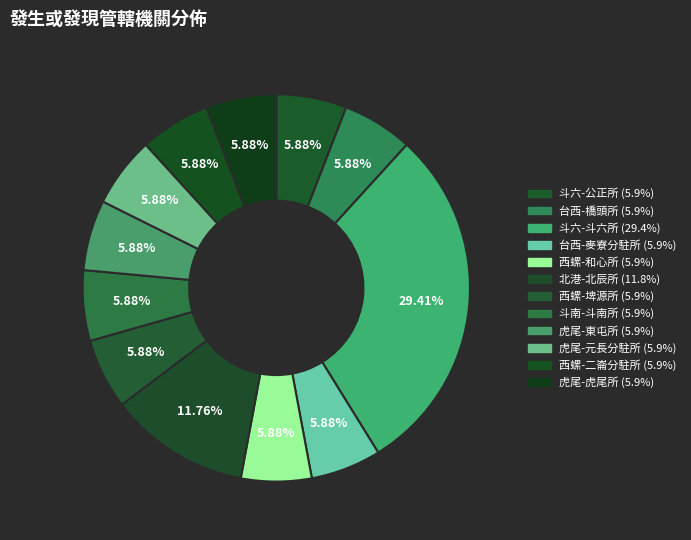

Count the number of slices in the pie.

12